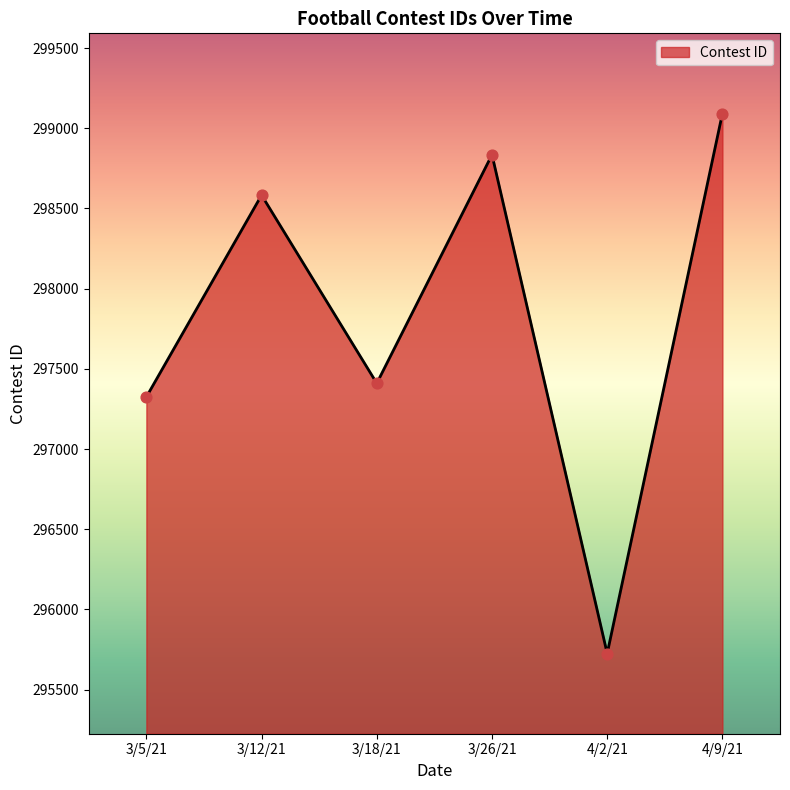

What is the change in value from 3/18/21 to 3/26/21?

+1425